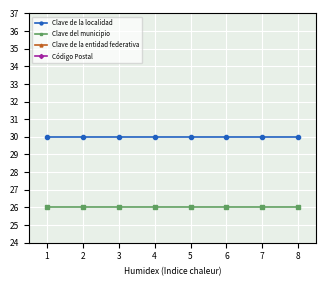

Which category has the lowest value in the Clave del municipio series?

1